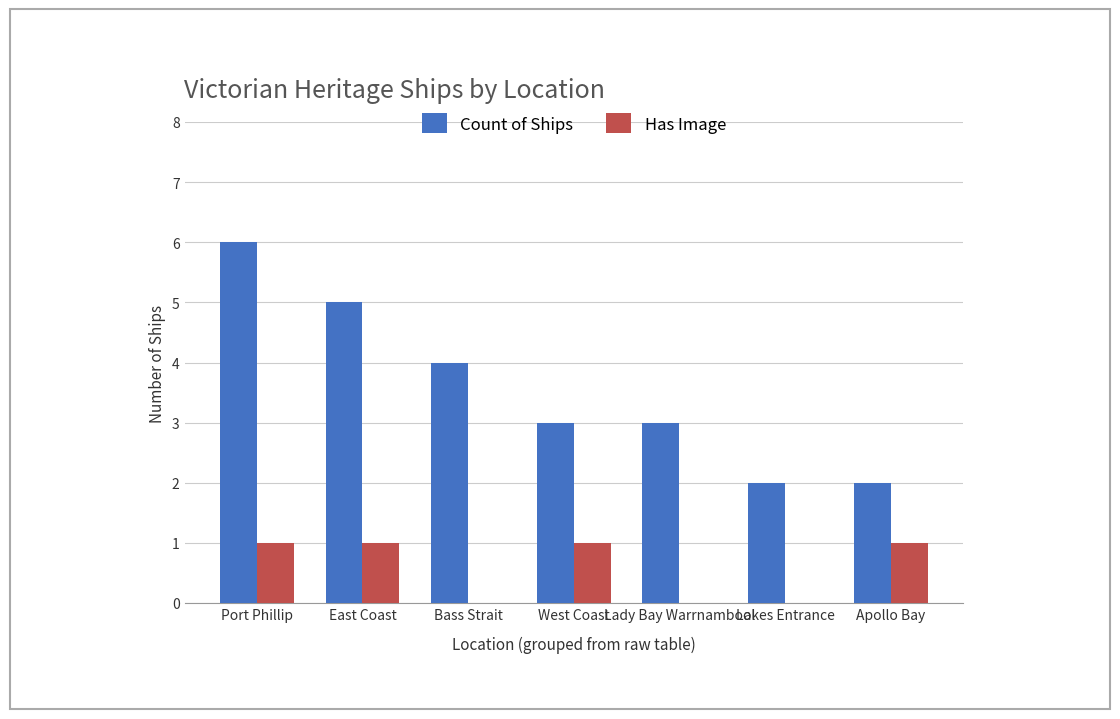

Which series has the largest range (max minus min)?

Count of Ships